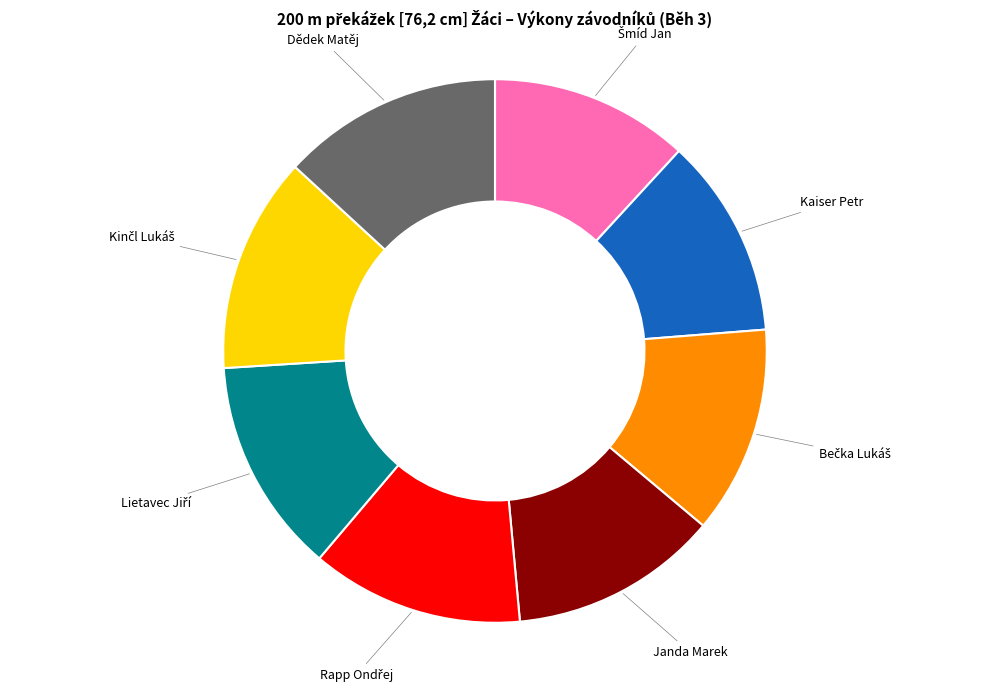

Is there any slice that represents more than half of the pie?

No